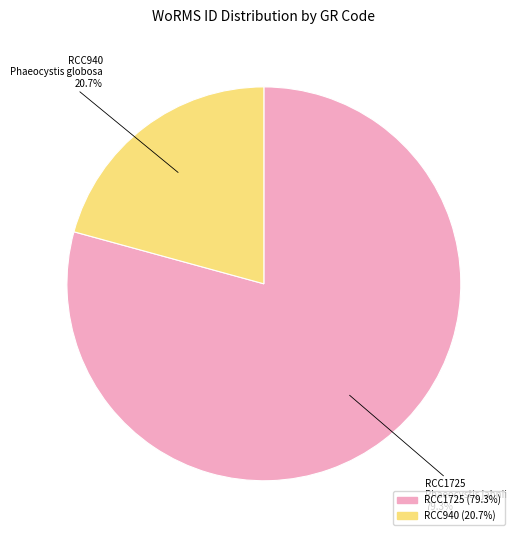

To the nearest percent, what is the average slice percentage?

50%